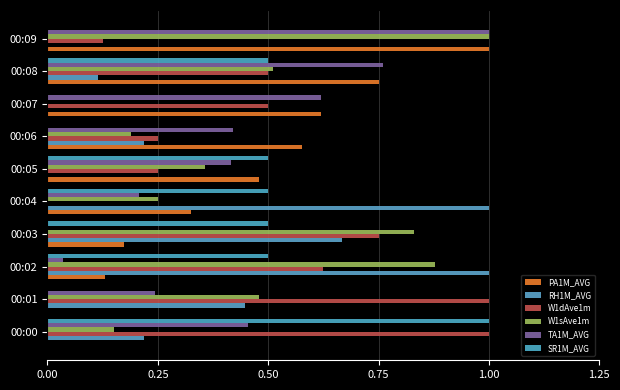

What is the label of the 8th bar from the left?

7